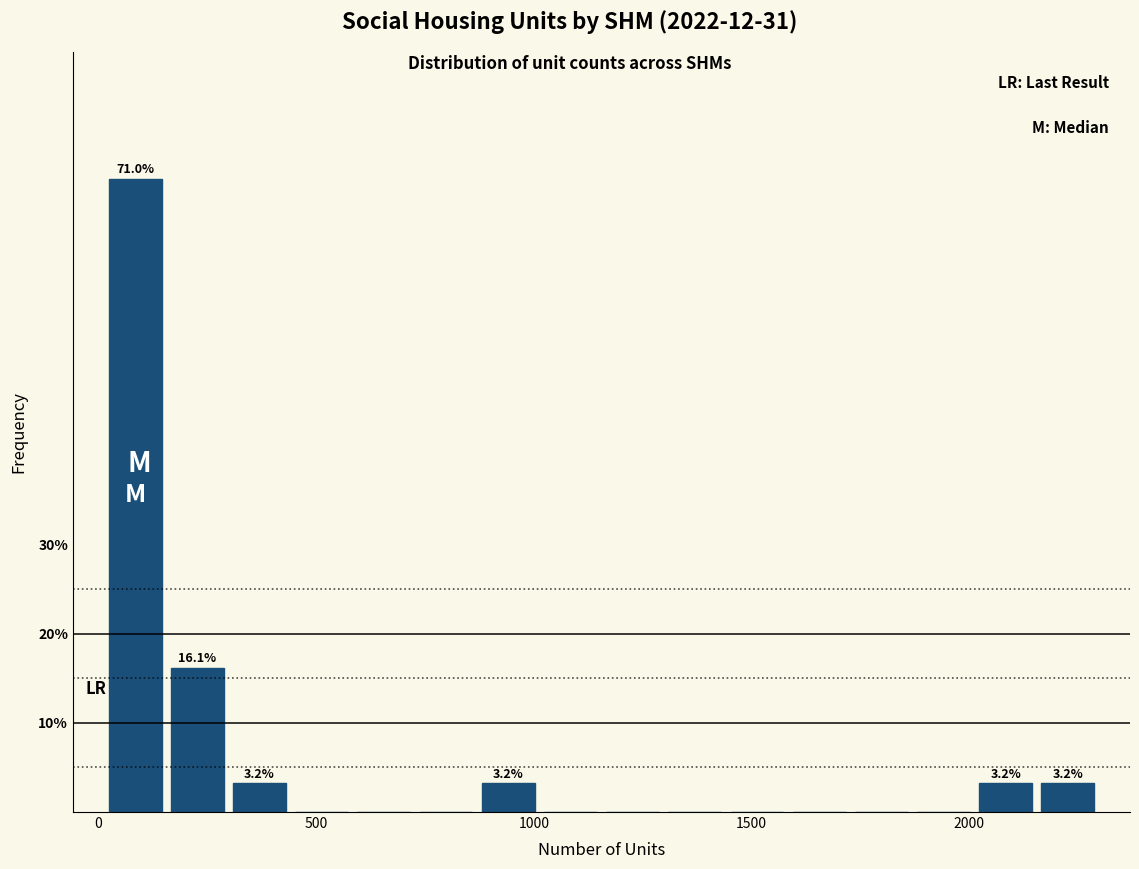

Read against the x-axis, roughly where is the centre of the tallest bar?

100